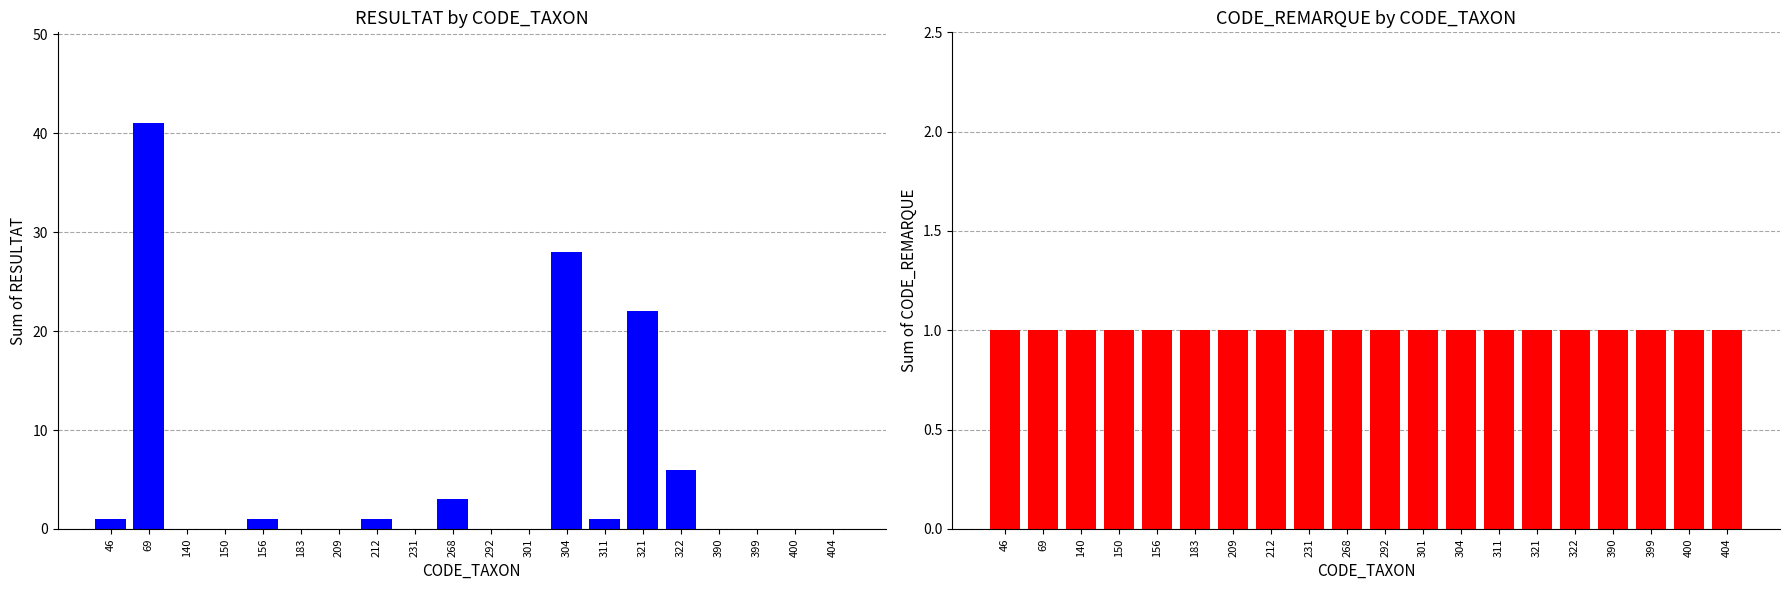

What is the value of the CODE_REMARQUE bar at the 6th from the left?

1